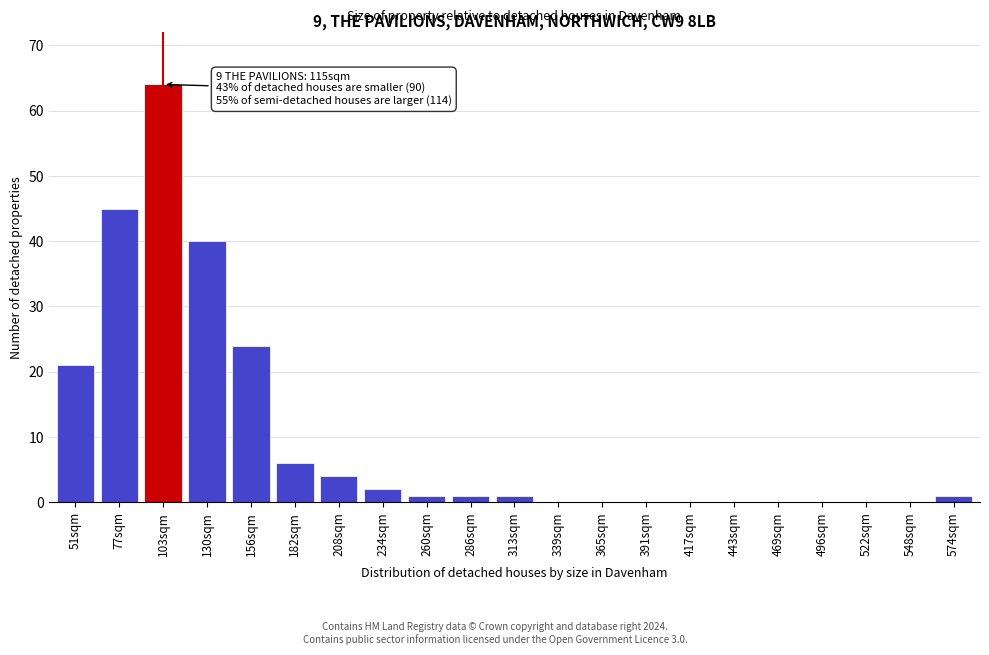

Reading left to right, transcribe all the data shown in this chart.

51sqm=21	77sqm=45	103sqm=64	130sqm=40	156sqm=24	182sqm=6	208sqm=4	234sqm=2	260sqm=1	286sqm=1	313sqm=1	339sqm=0	365sqm=0	391sqm=0	417sqm=0	443sqm=0	469sqm=0	496sqm=0	522sqm=0	548sqm=0	574sqm=1